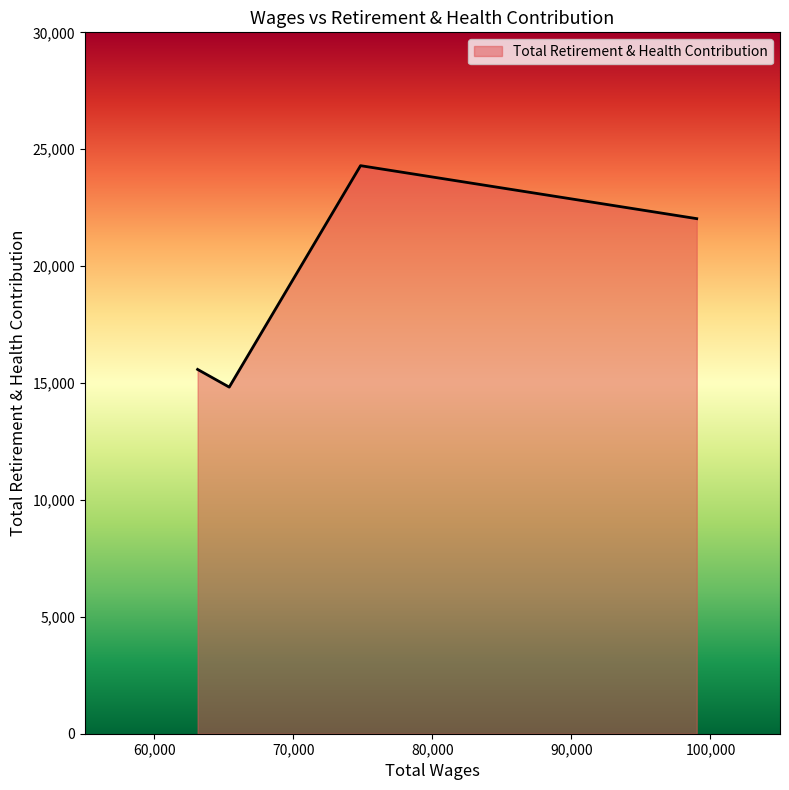

What is the average value?

19184